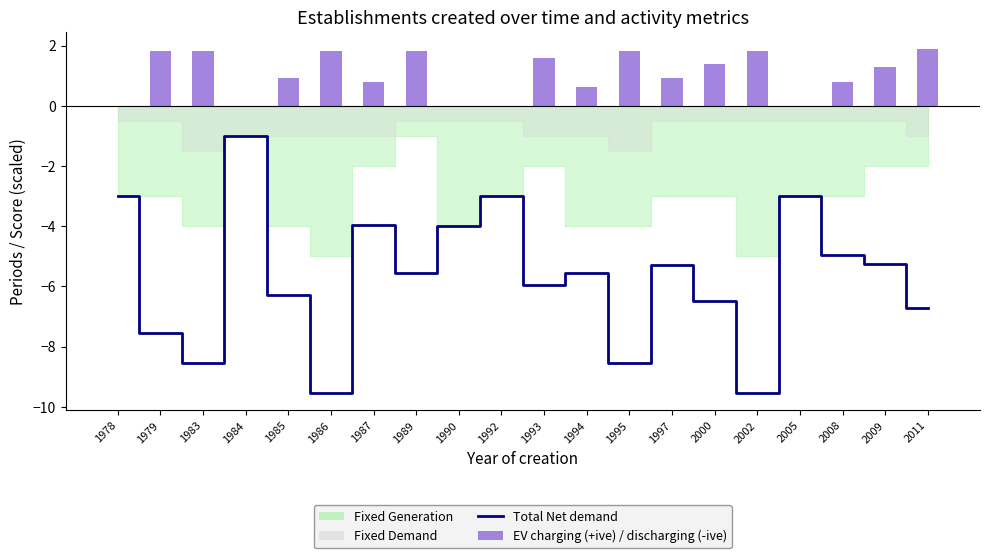

What is the sum of all EV charging (+ive) / discharging (-ive) values?

21.1